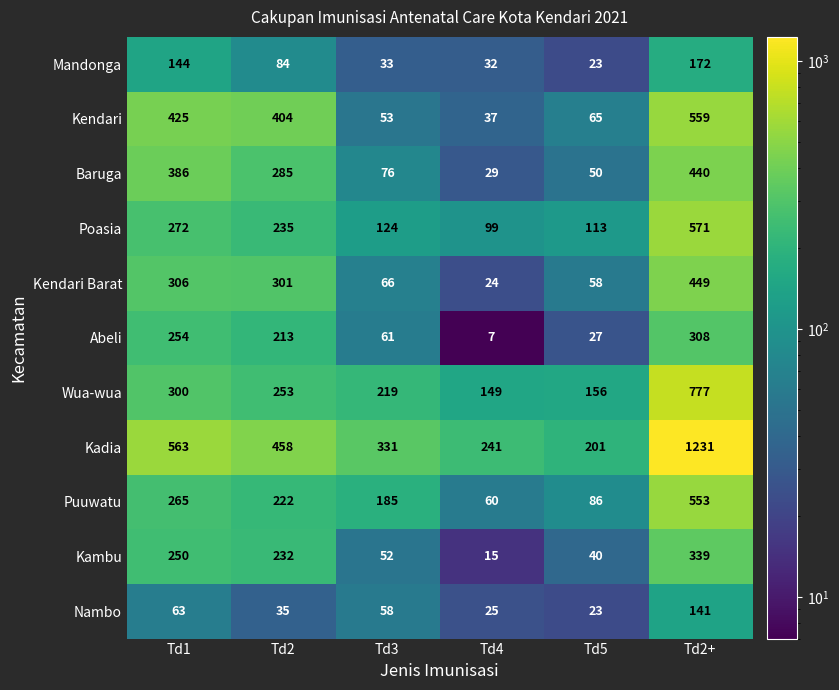

At which category is the sum across all series the highest?

Td2+